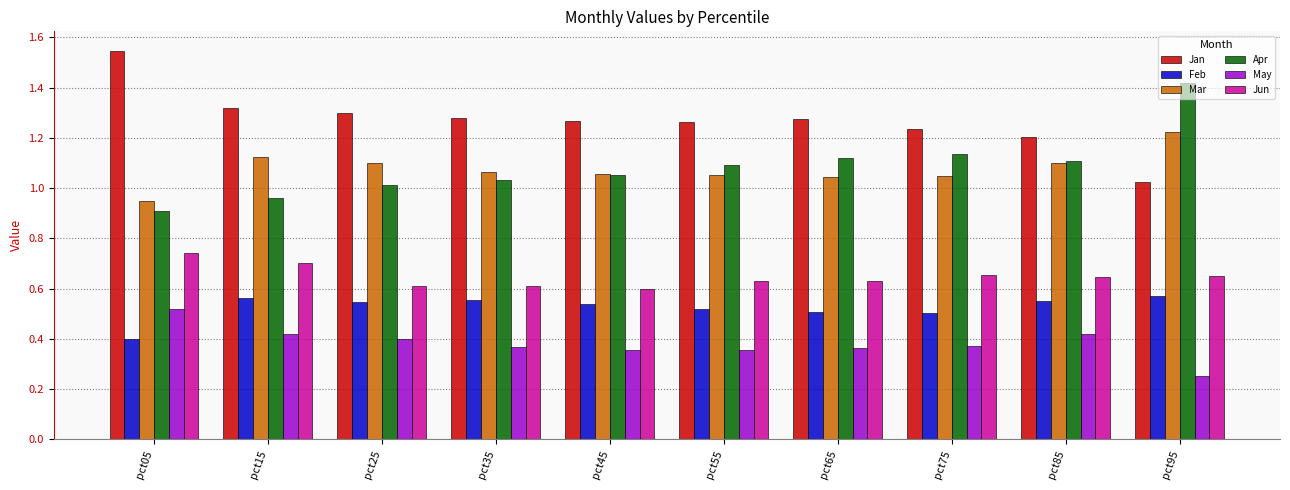

The value of Jan at pct35 is 1.3. True or false?

True